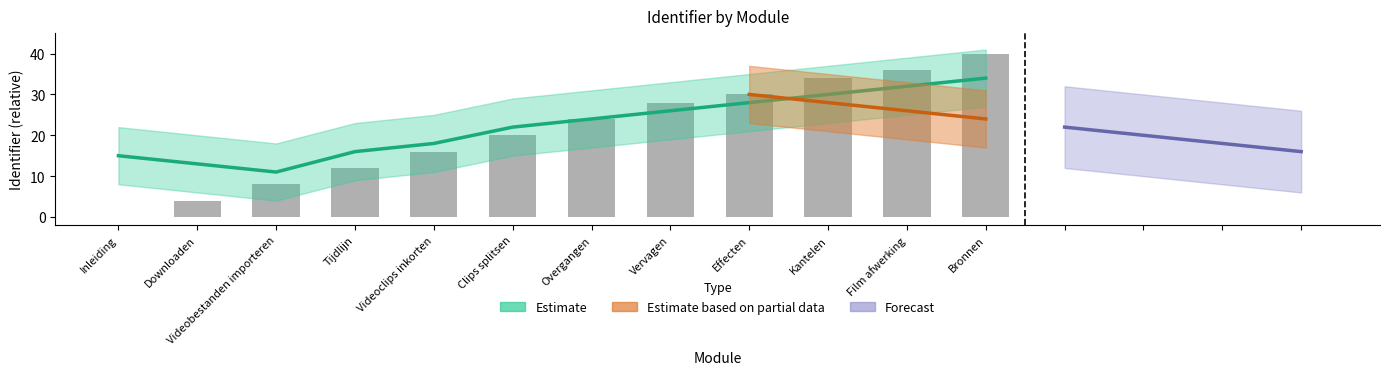

What is the label of the 7th bar from the right?

Clips splitsen